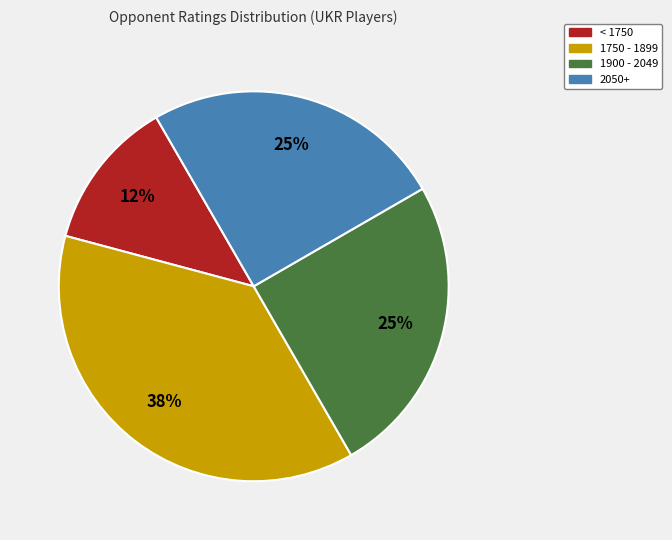

Is there a majority slice in this chart?

No